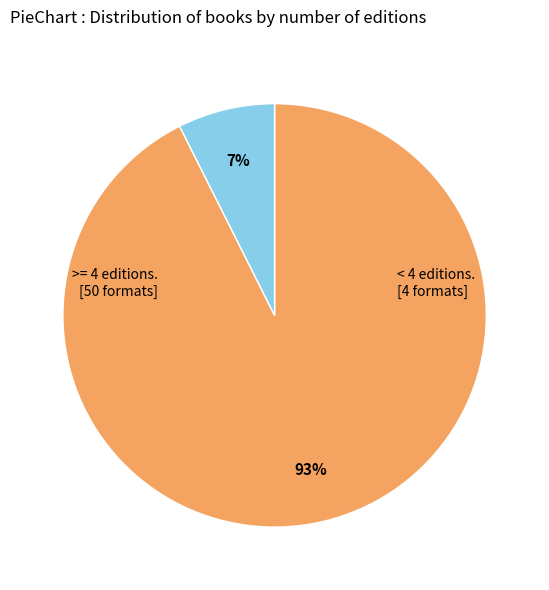

How many slices are in this pie chart?

2